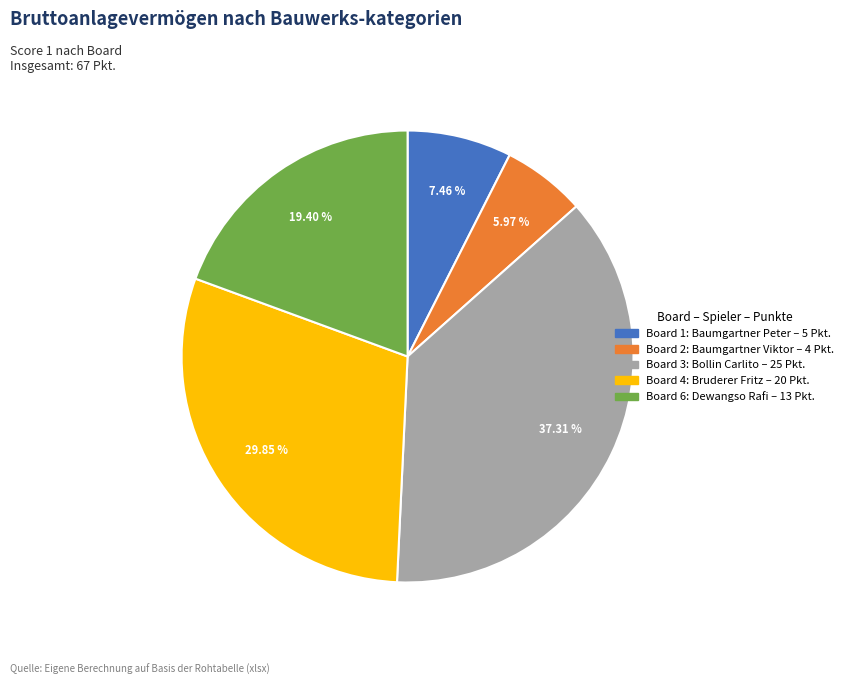

Is there any slice that represents more than half of the pie?

No